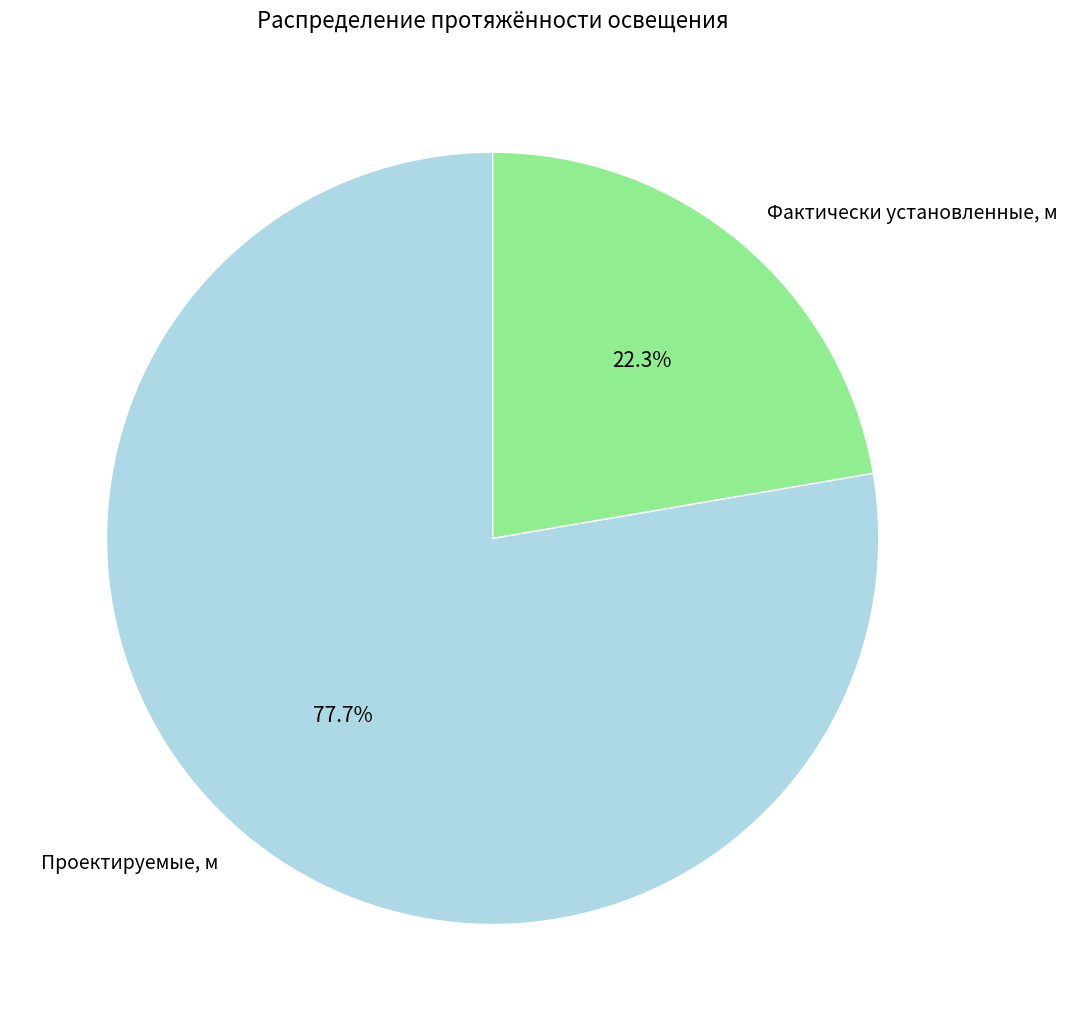

Between Проектируемые, м and Фактически установленные, м, which is larger?

Проектируемые, м